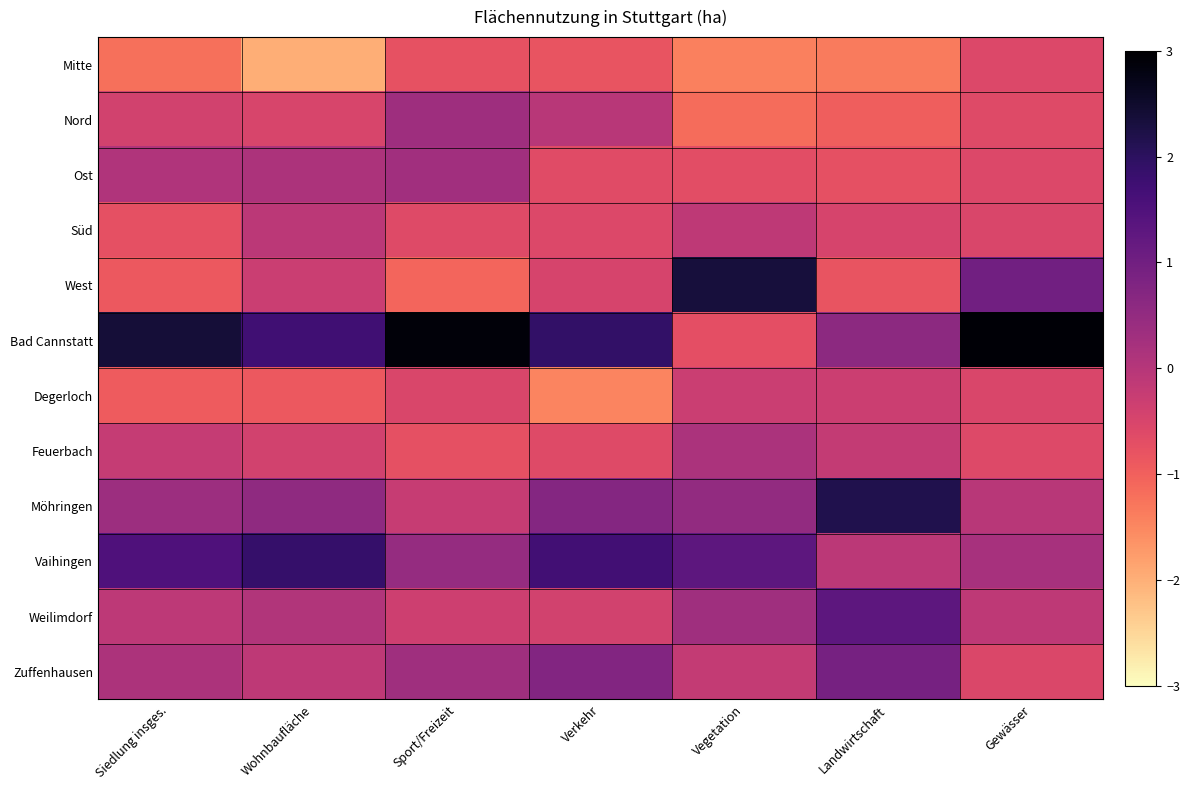

Which series changed the most between Siedlung insges. and Landwirtschaft?

Möhringen